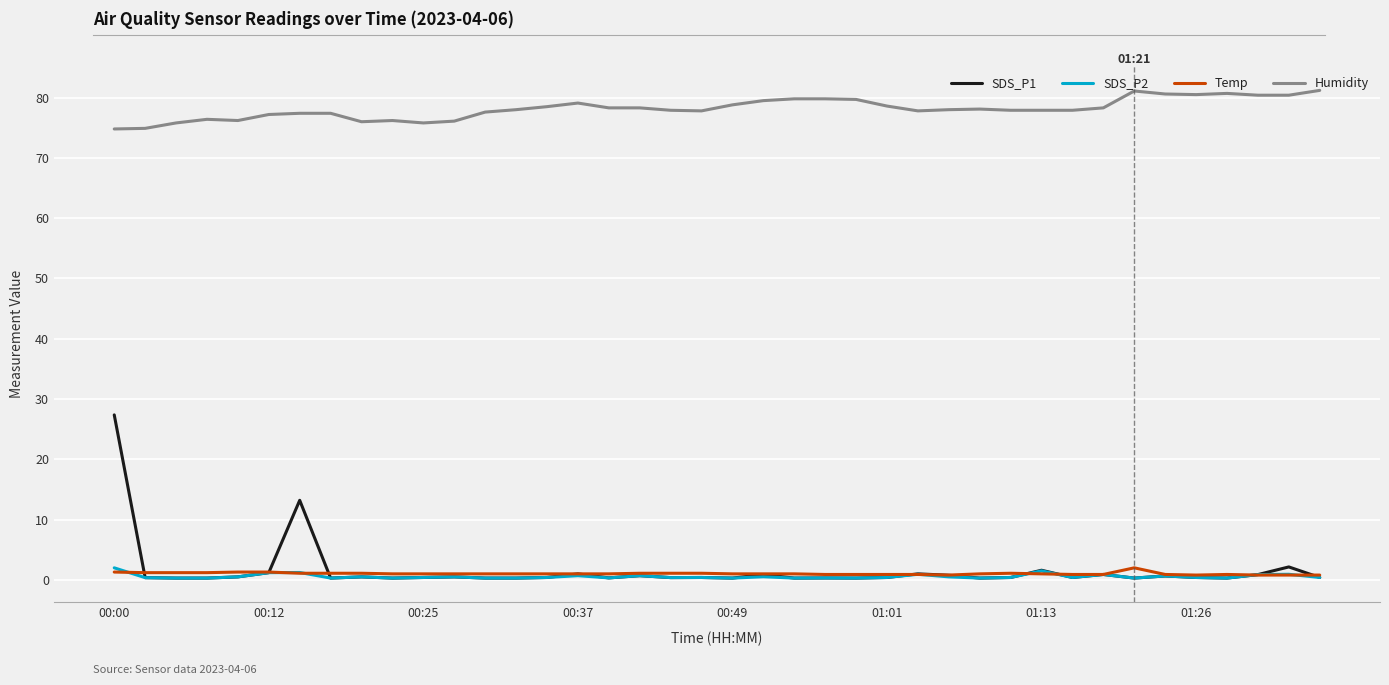

What is the greatest value displayed?

81.2